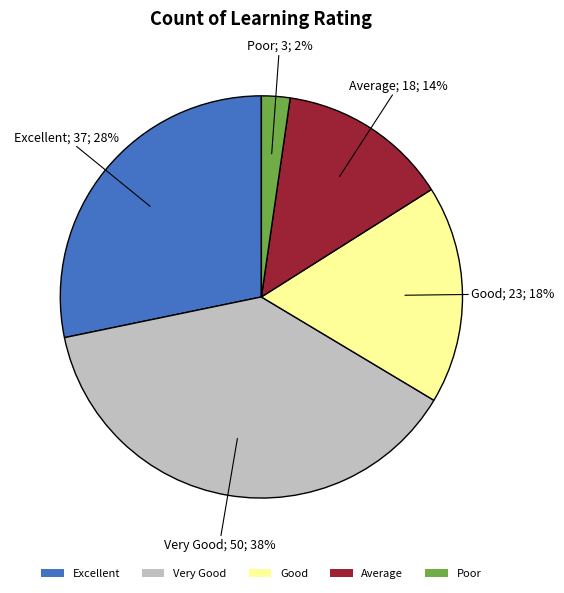

How many segments does this pie chart have?

5